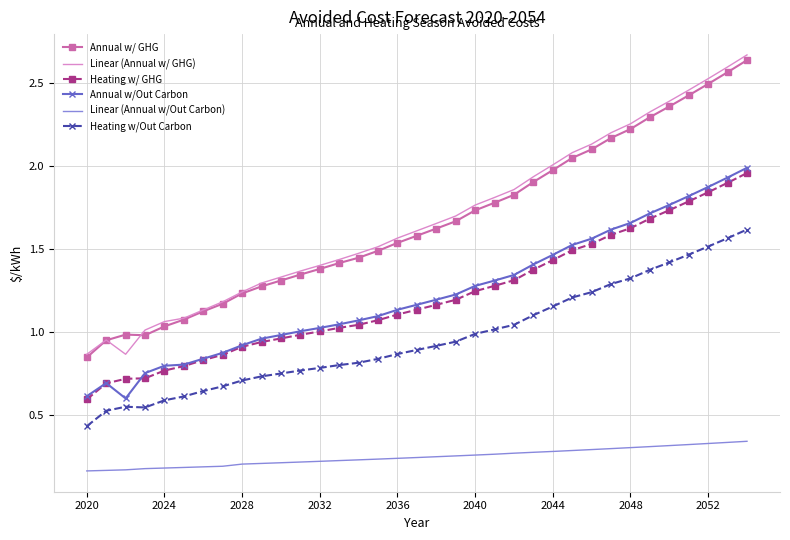

Which series has the widest spread of values?

Linear (Annual w/ GHG)